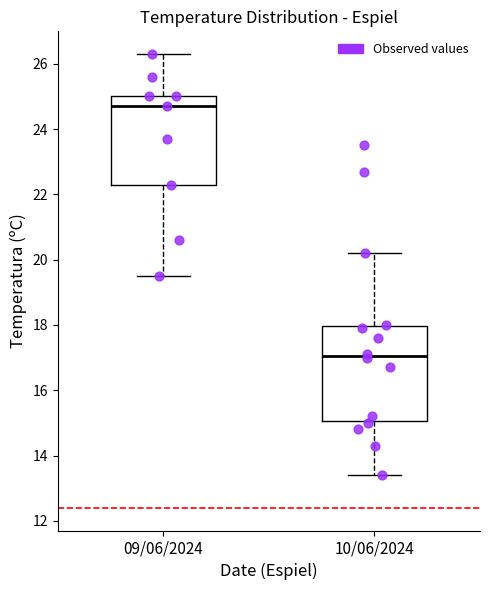

Comparing the boxes themselves (not the whiskers), which one is the tallest?

10/06/2024